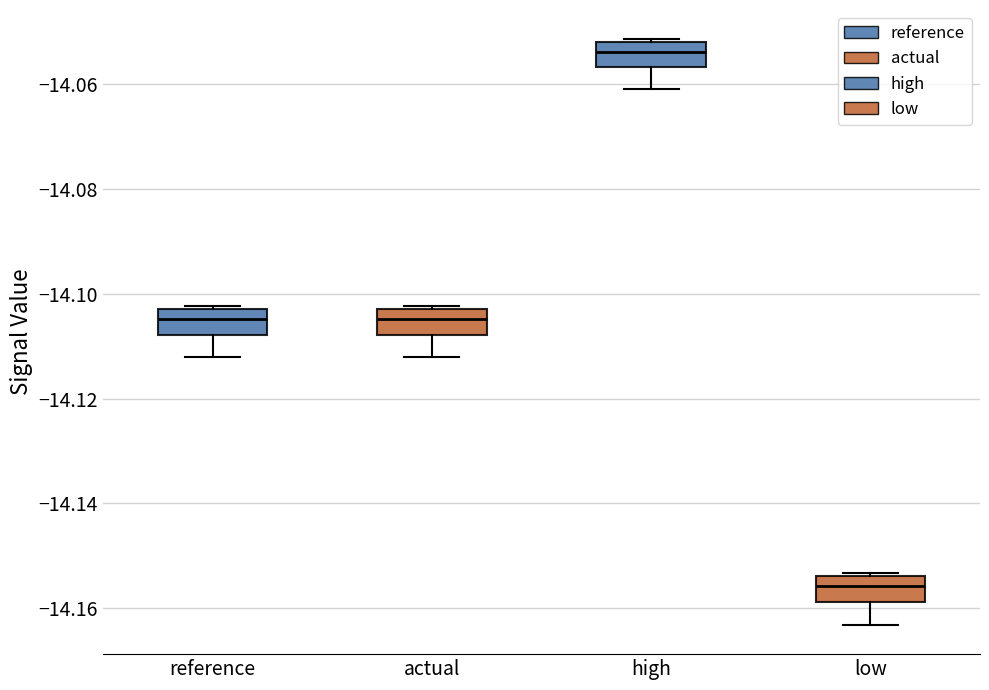

Reading left to right, transcribe this box plot: for each box, give where its median line is, the range the box spans, and where its two whiskers end, as read against the y-axis. The values are not printed on the chart, so give them approximately, as read against the axis.

reference: median -14.104, box -14.108 to -14.102, whiskers -14.112 to -14.102 (just above the box's upper edge)
actual: median -14.104, box -14.108 to -14.102, whiskers -14.112 to -14.102 (just above the box's upper edge)
high: median -14.054, box -14.056 to -14.052, whiskers -14.060 to -14.052
low: median -14.156, box -14.158 to -14.154, whiskers -14.164 to -14.154 (just above the box's upper edge)